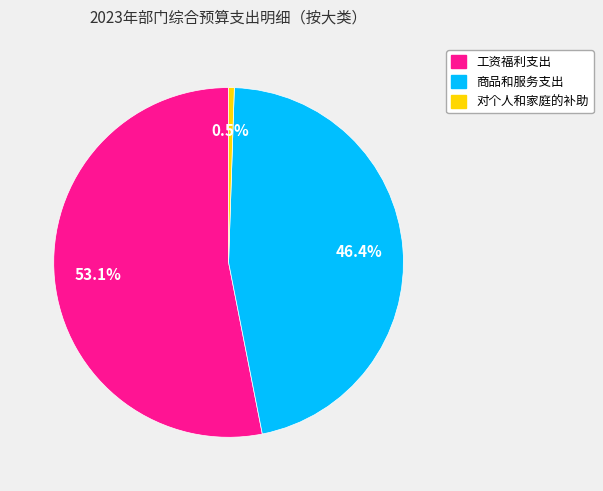

The 工资福利支出 slice represents 44% of the pie. True or false?

False